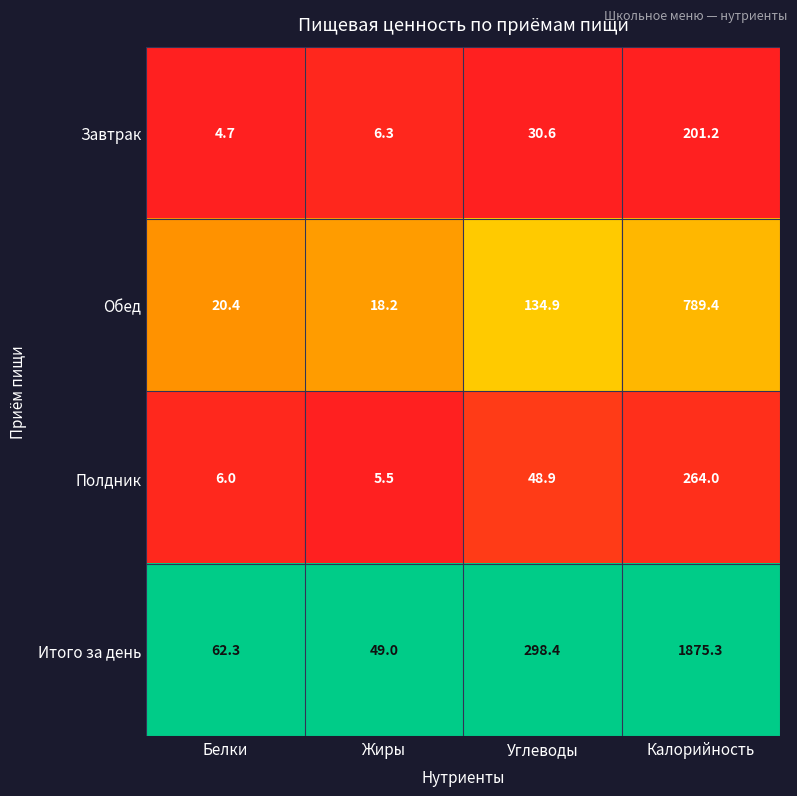

Is it true that Обед equals 1314.5 at Калорийность?

False